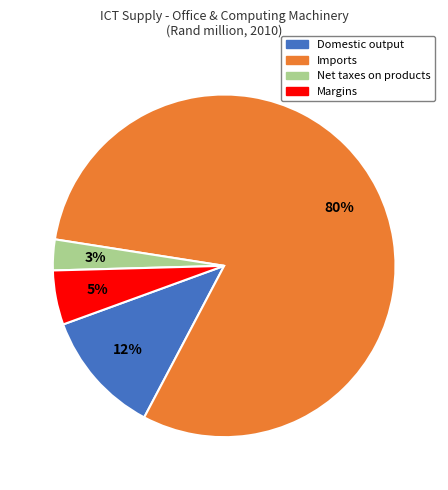

Is there any slice that represents more than half of the pie?

Yes